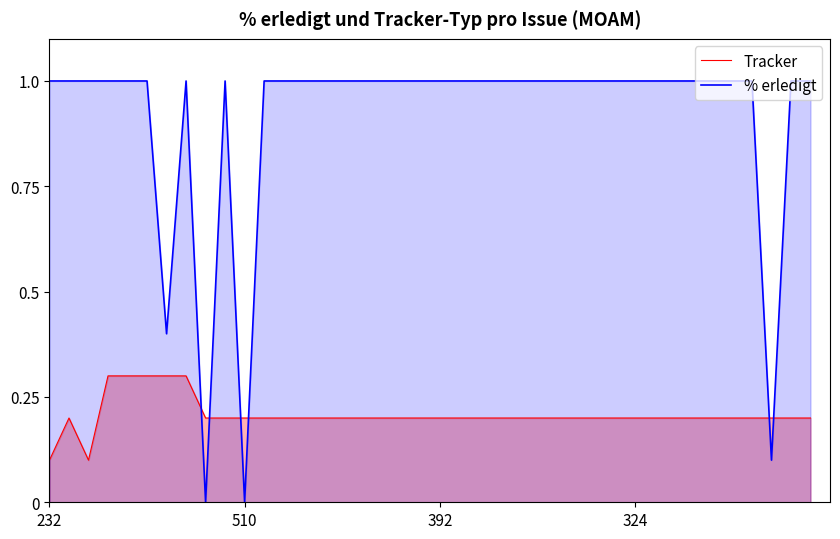

The % erledigt series shows 1.0 at 232. True or false?

True